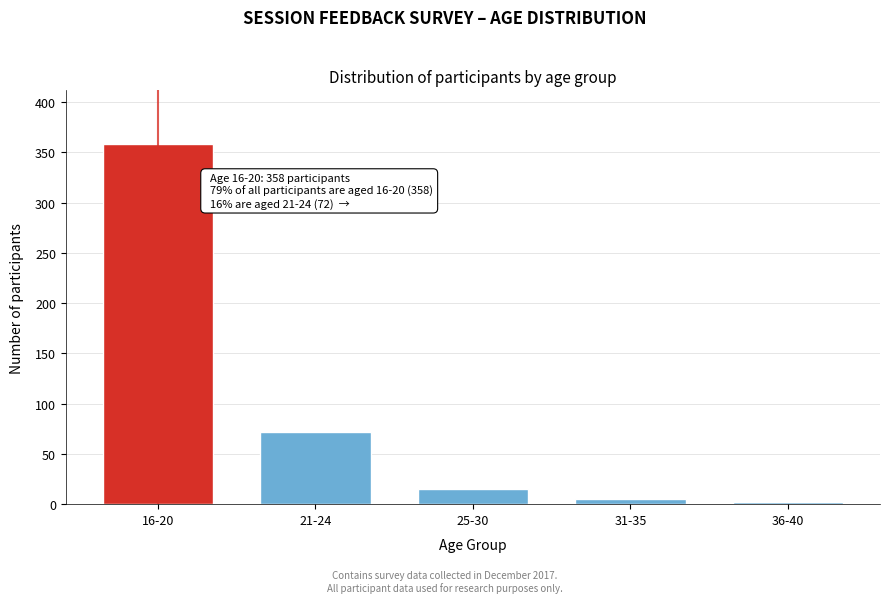

Reading left to right, list all the values displayed in this chart.

16-20=358	21-24=72	25-30=15	31-35=5	36-40=2